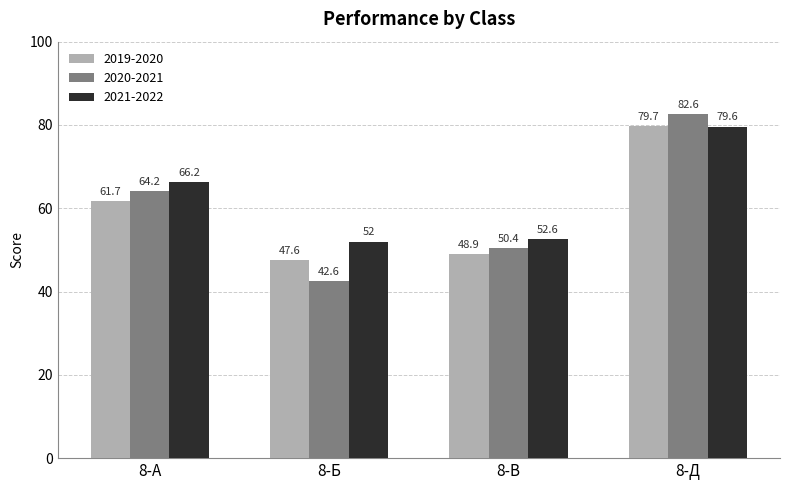

Which category has the lowest value across all series?

8-Б